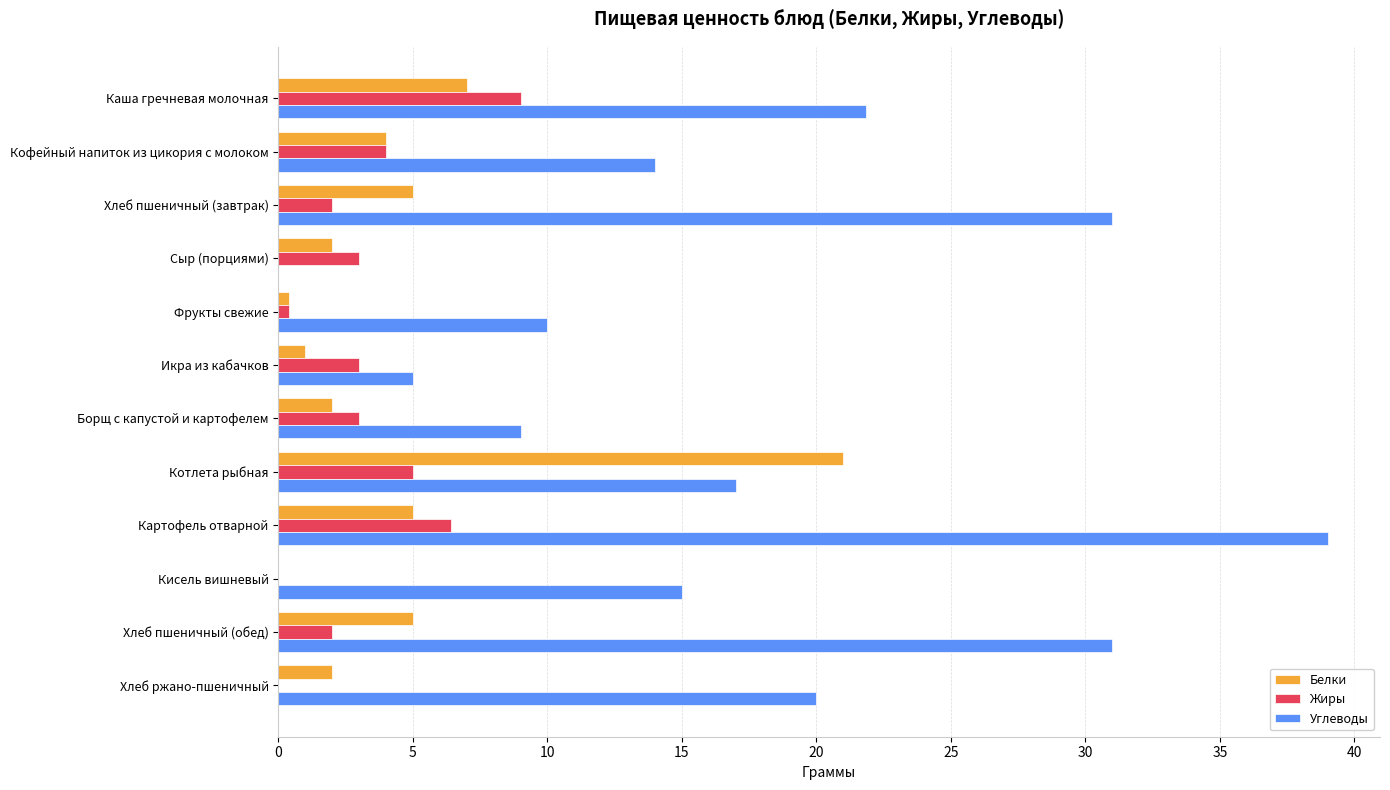

What is the sum of all Жиры values?

37.8